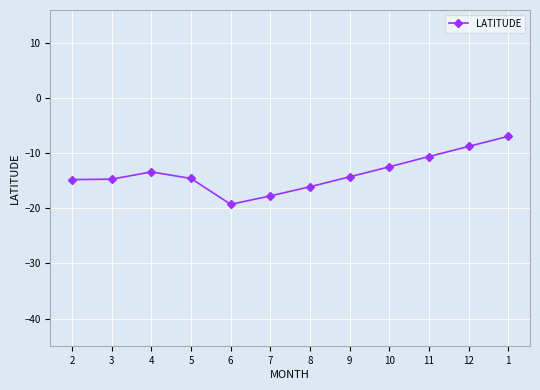

At which label does the data first exceed -14?

4